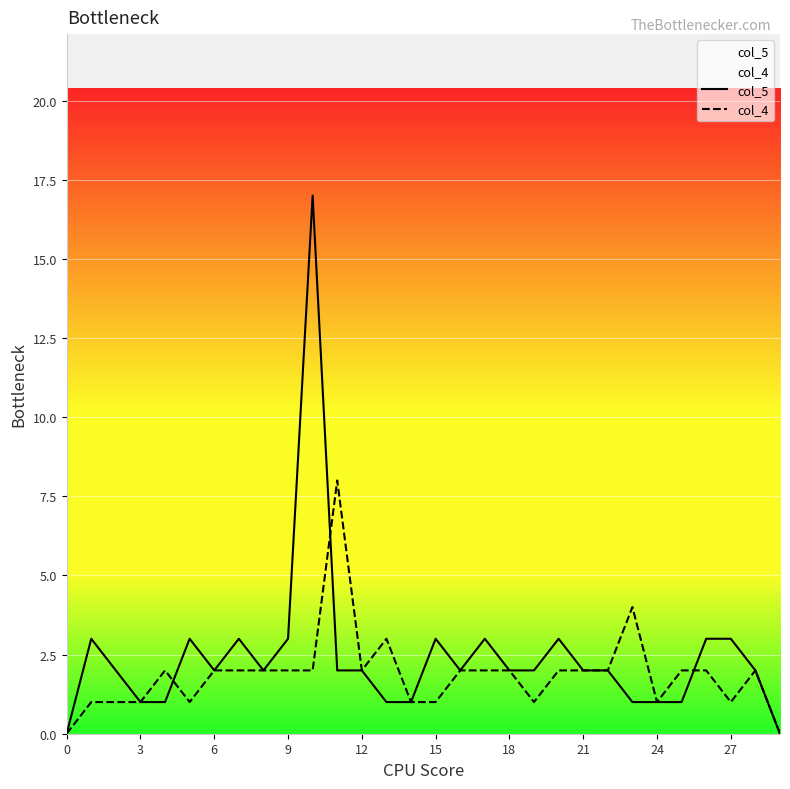

How many positive values does the col_4 series have?

28